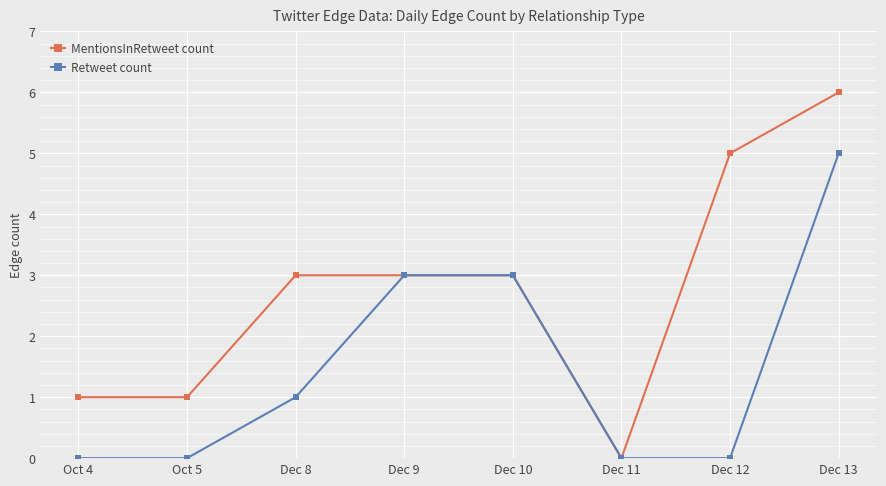

Does the chart have visible grid lines?

Yes